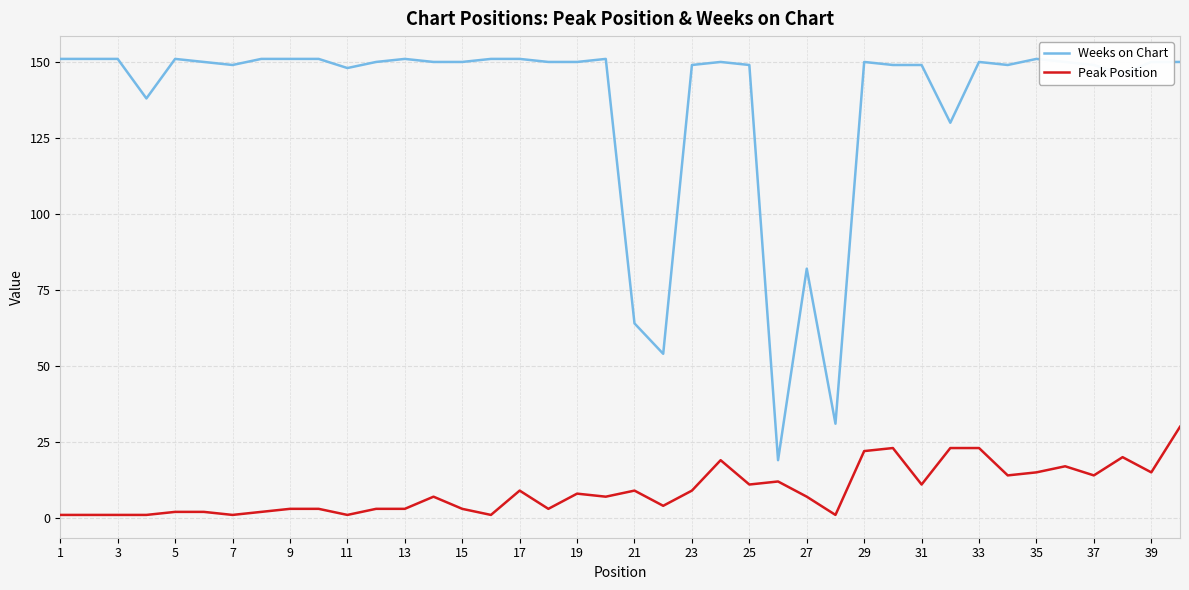

List the series in order of their overall mean, lowest first.

Peak Position, Weeks on Chart